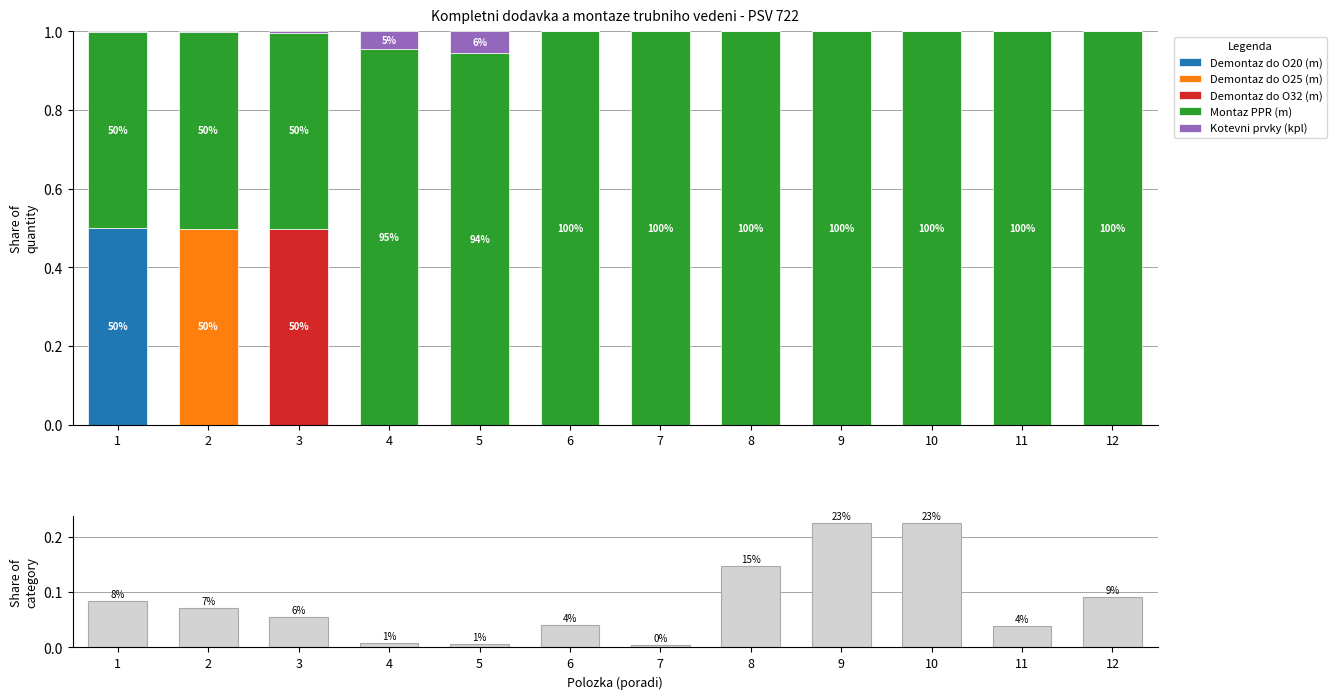

Which series has the largest total across all categories?

Montaz PPR (m)